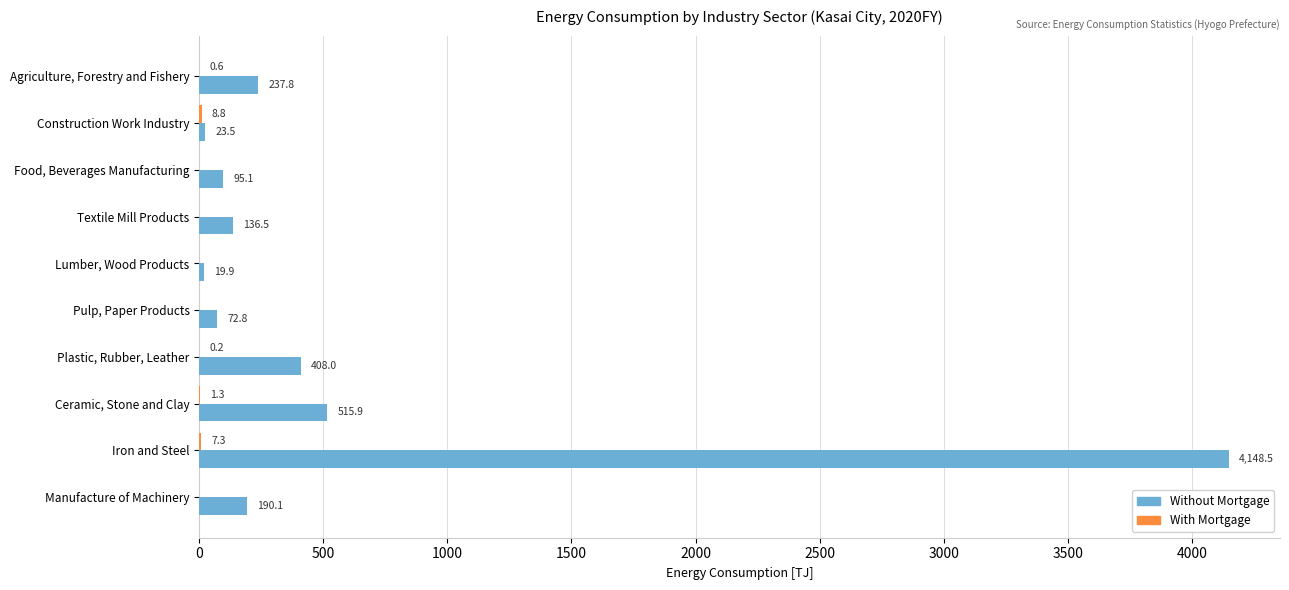

How many categories are shown in the chart?

10